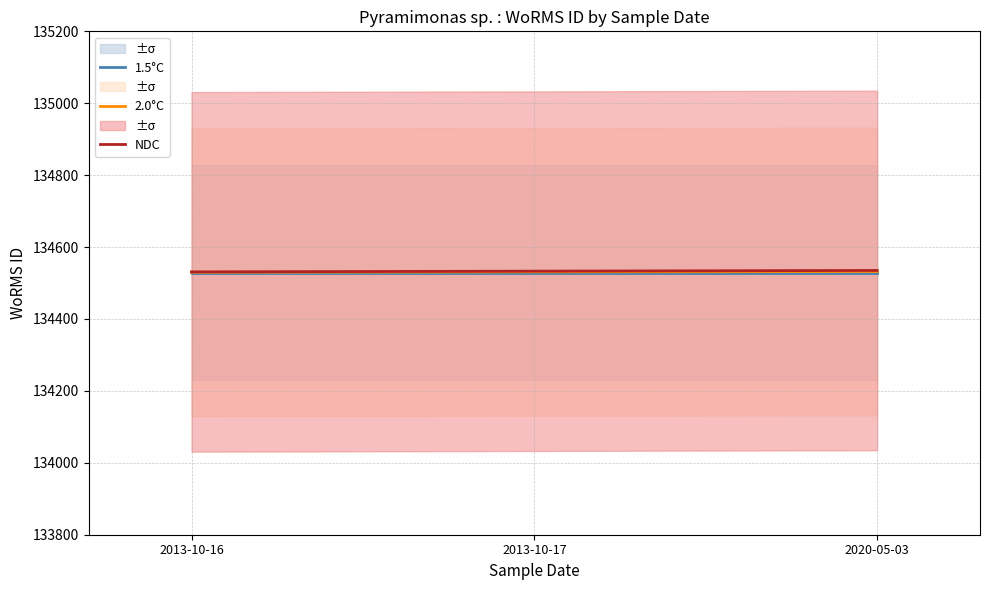

What is the difference between the highest and lowest values at 2020-05-03?

6